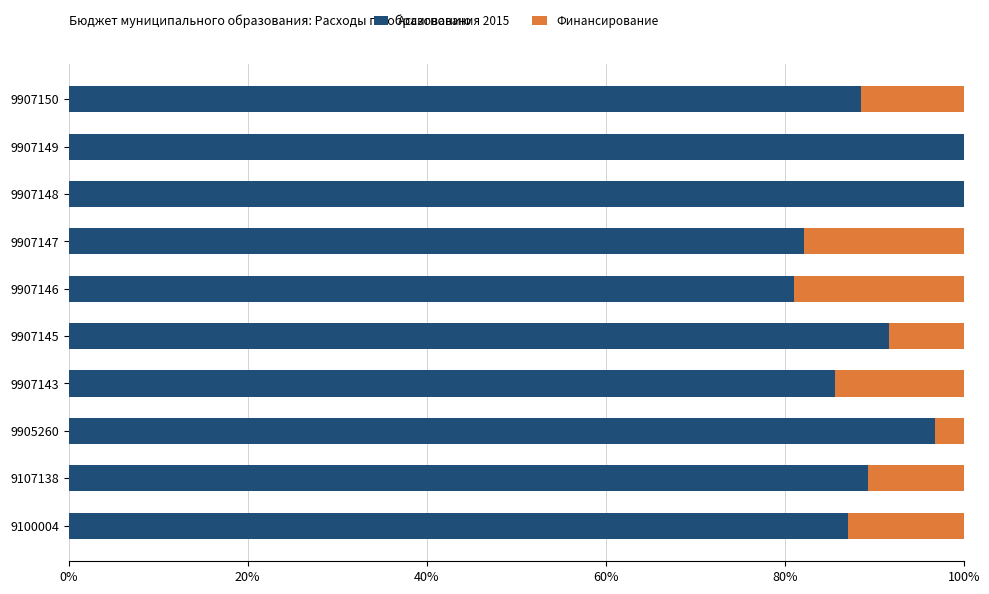

What is the total value across all series at 9907150?

100.0